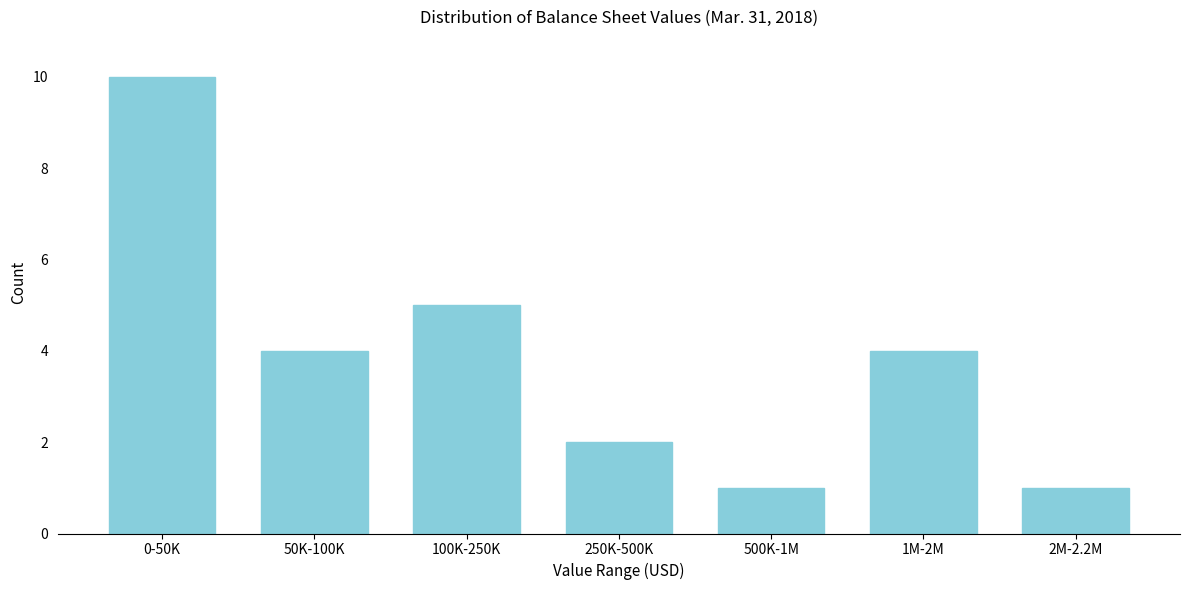

Reading left to right, transcribe all the data shown in this chart.

0-50K=10	50K-100K=4	100K-250K=5	250K-500K=2	500K-1M=1	1M-2M=4	2M-2.2M=1